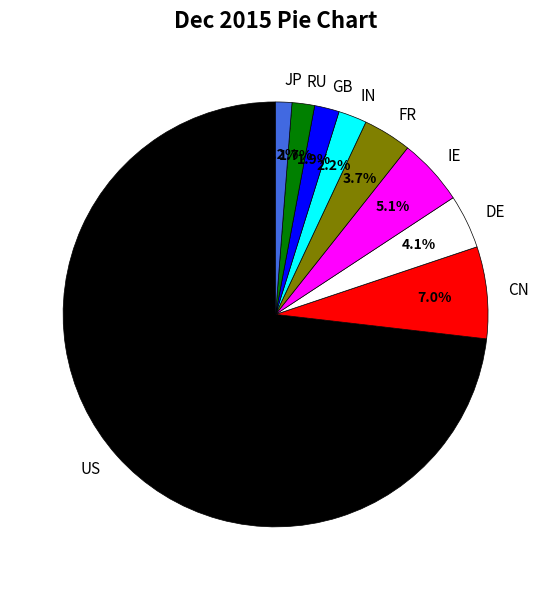

To the nearest percent, what portion does FR represent?

4%